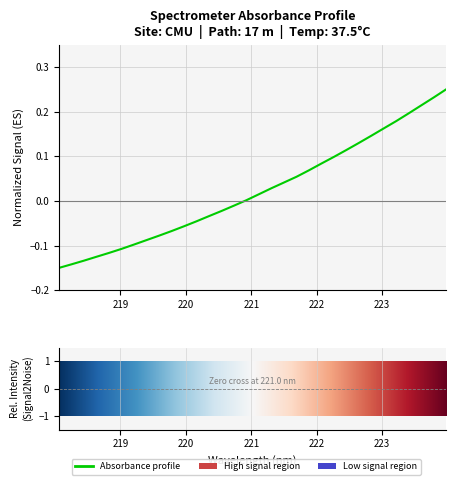

What is the difference between the maximum and minimum values?

0.4